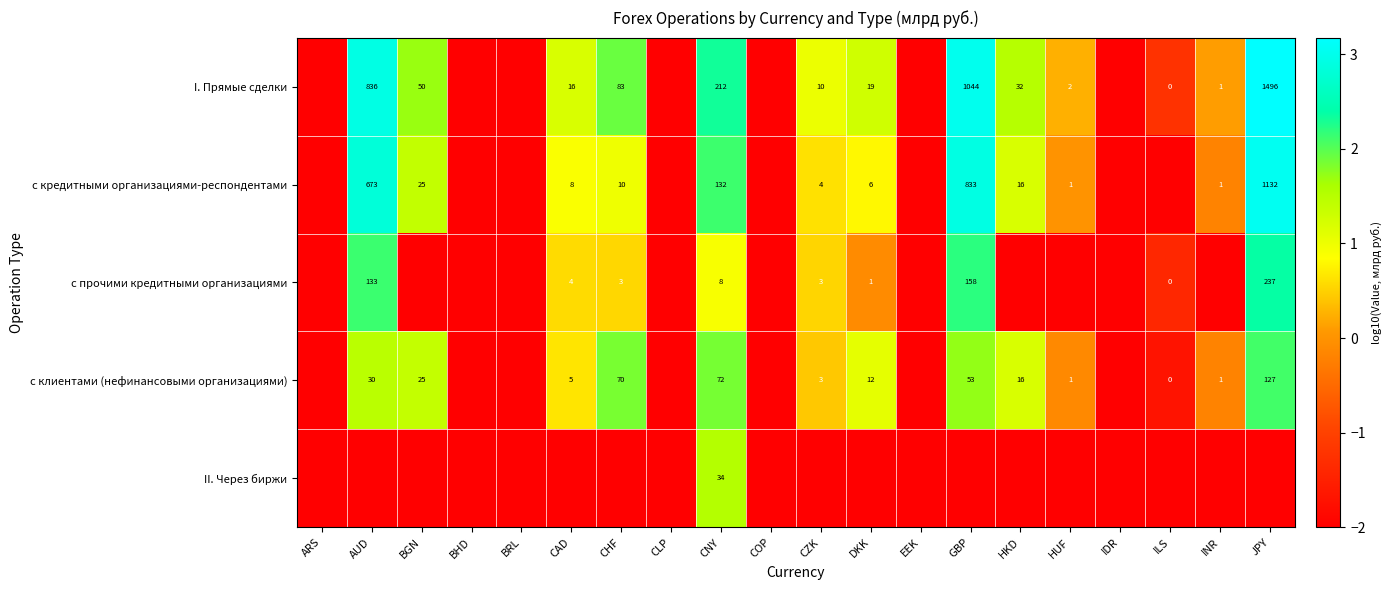

Is it true that I. Прямые сделки equals 19 at DKK?

True